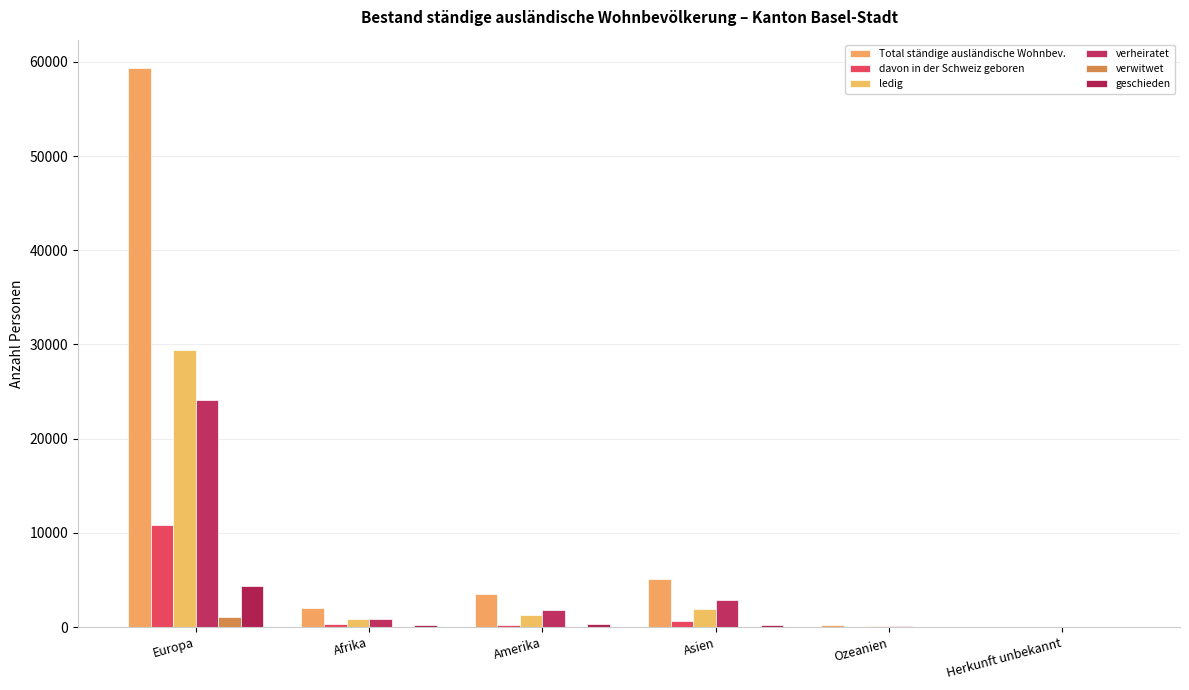

How many distinct data groups are displayed?

6